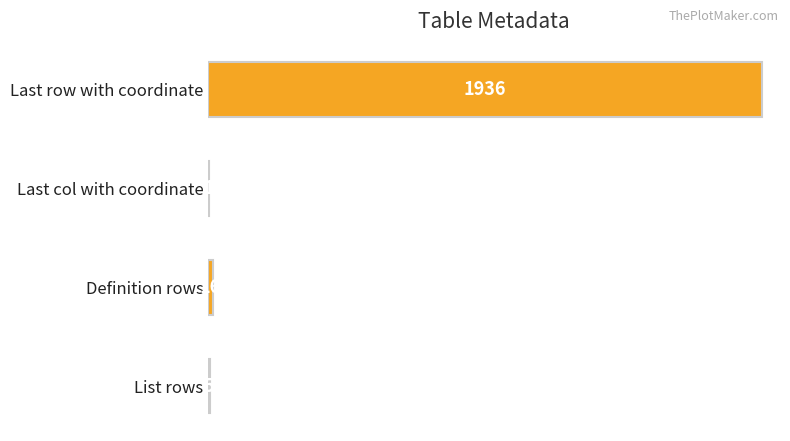

Approximately how many times larger is the value at List rows compared to Definition rows?

0.3